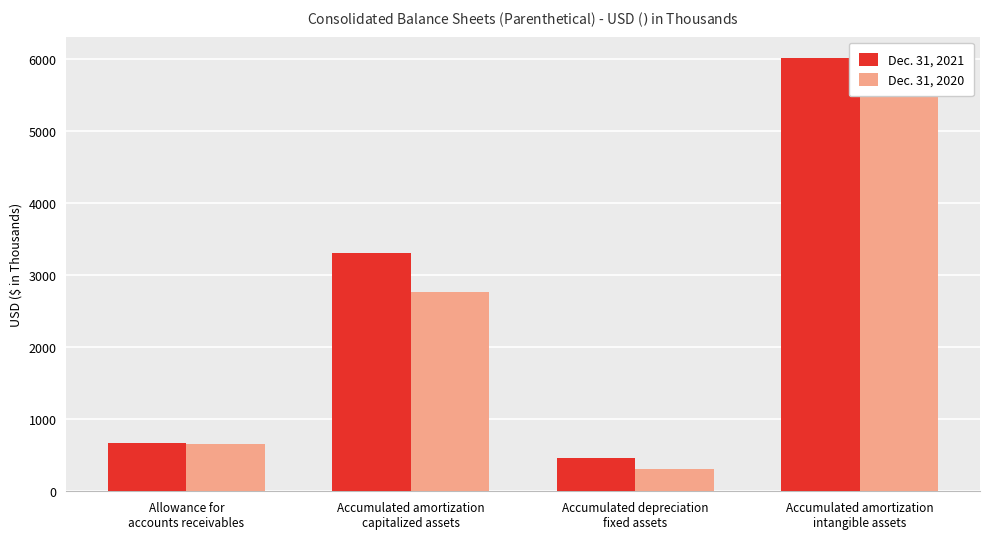

Rank the series at Accumulated amortization
intangible assets from highest to lowest value.

Dec. 31, 2021, Dec. 31, 2020